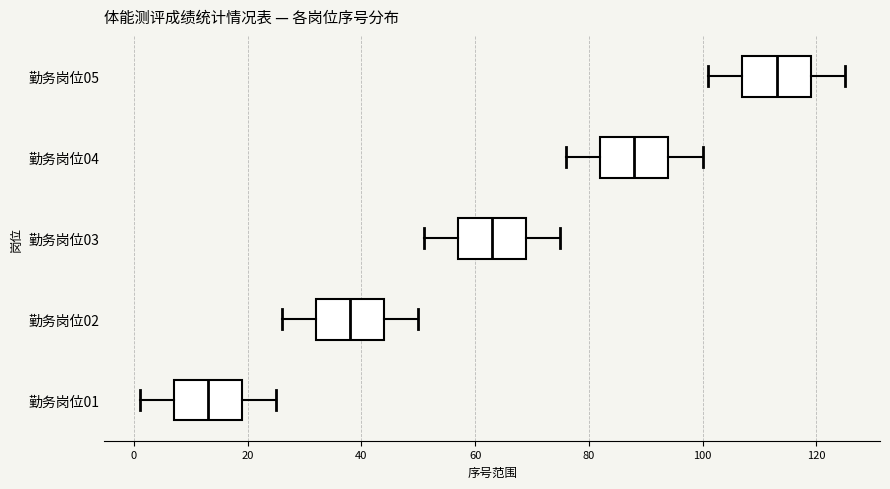

Reading bottom to top, transcribe this box plot: for each box, give where its median line is, the range the box spans, and where its two whiskers end, as read against the x-axis. The values are not printed on the chart, so give them approximately, as read against the axis.

勤务岗位01: median 14, box 8 to 20, whiskers 2 to 26
勤务岗位02: median 38, box 32 to 44, whiskers 26 to 50
勤务岗位03: median 64, box 58 to 70, whiskers 52 to 76
勤务岗位04: median 88, box 82 to 94, whiskers 76 to 100
勤务岗位05: median 114, box 108 to 120, whiskers 102 to 126